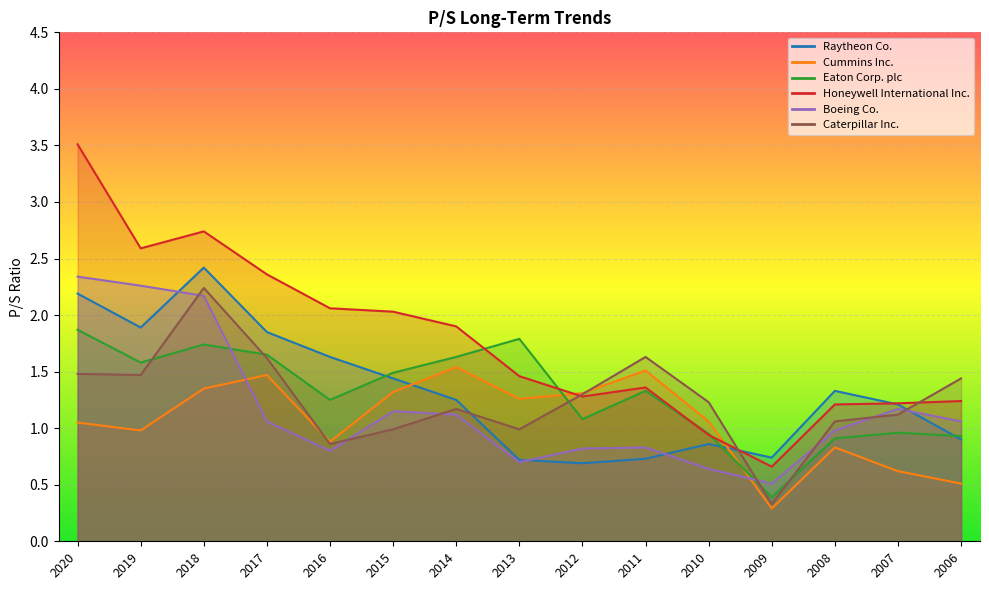

What is the average value of the Caterpillar Inc. series?

1.3